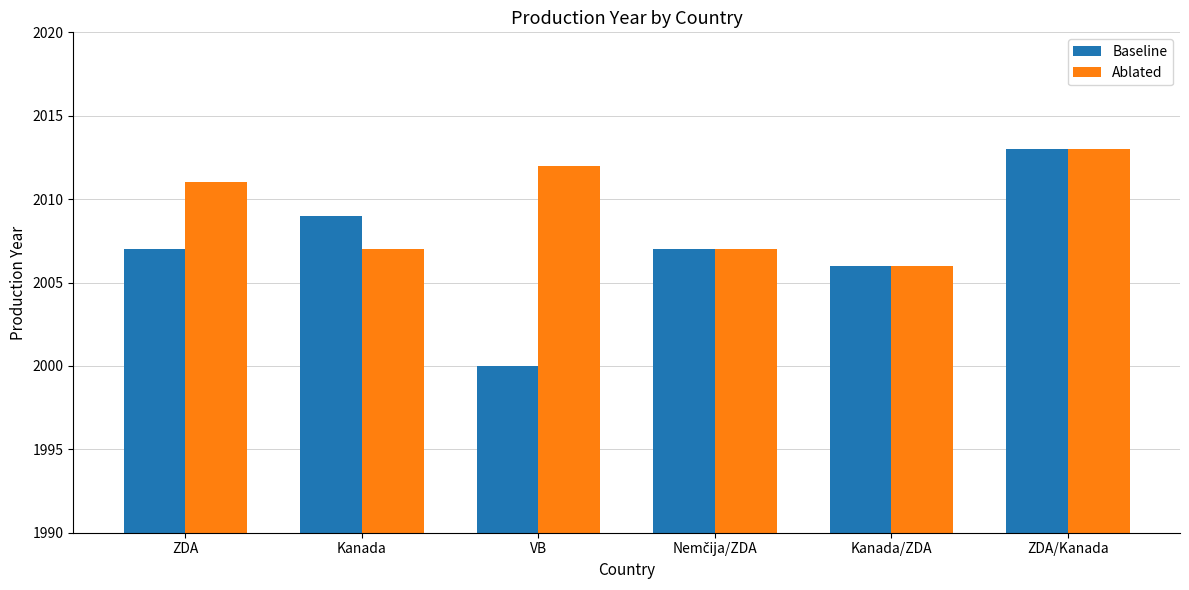

Which category has the highest value in the Baseline series?

ZDA/Kanada